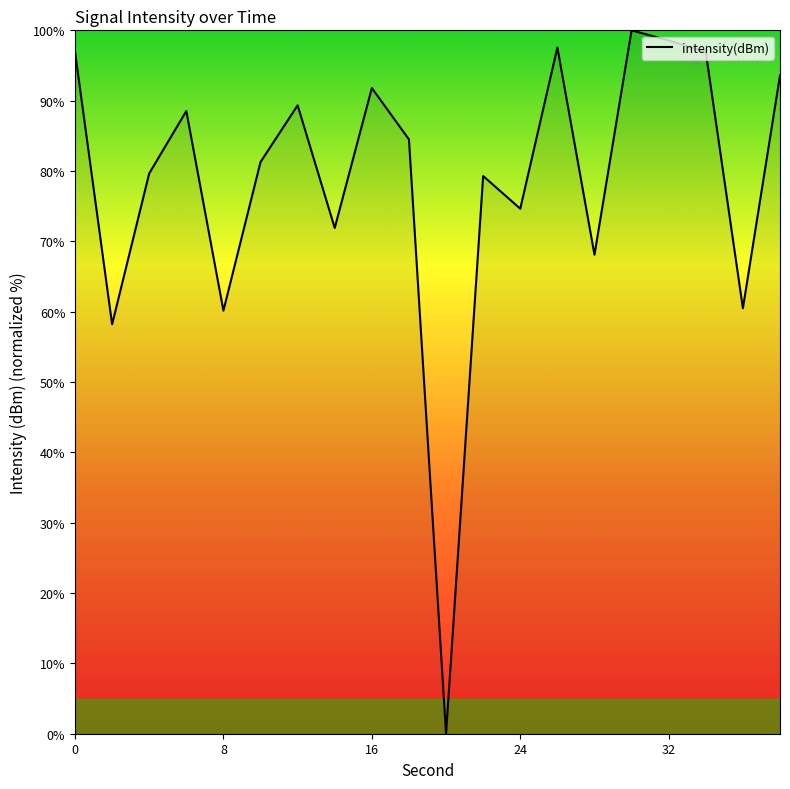

What is the difference between the maximum and minimum values?

100.0